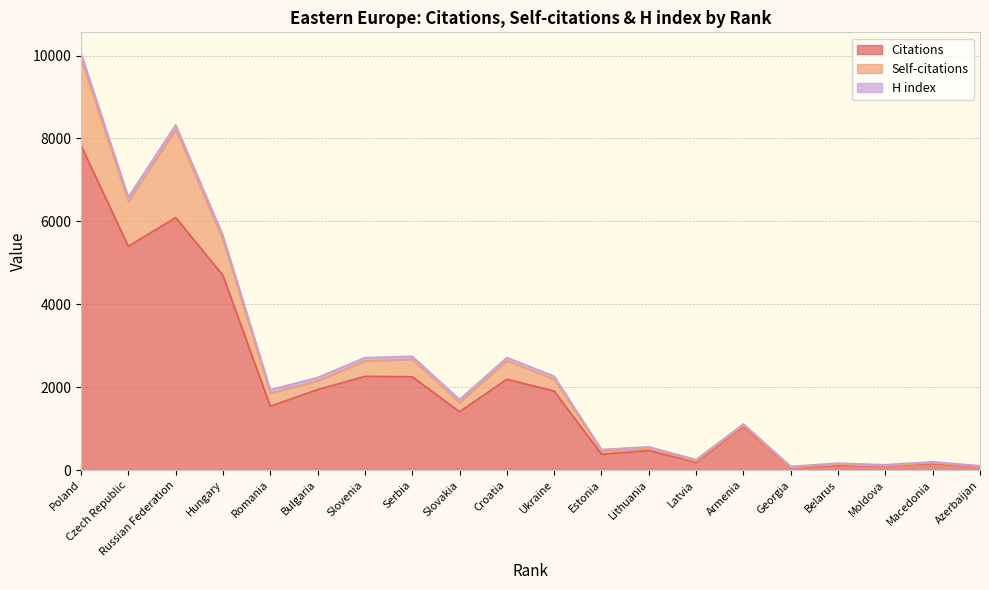

What is the value of the H index point at the 16th from the left?

32